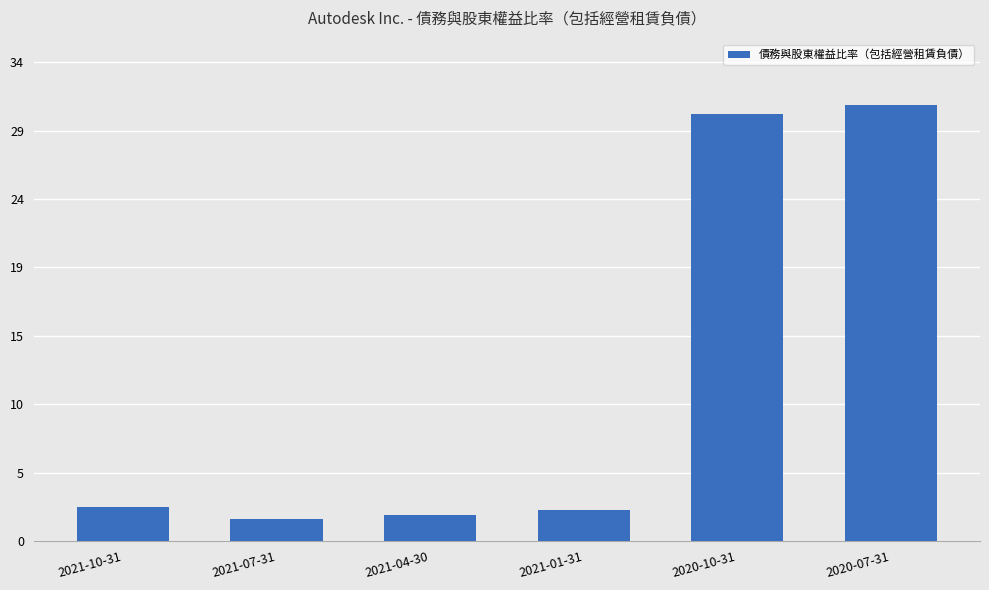

Does the chart contain any negative values?

No